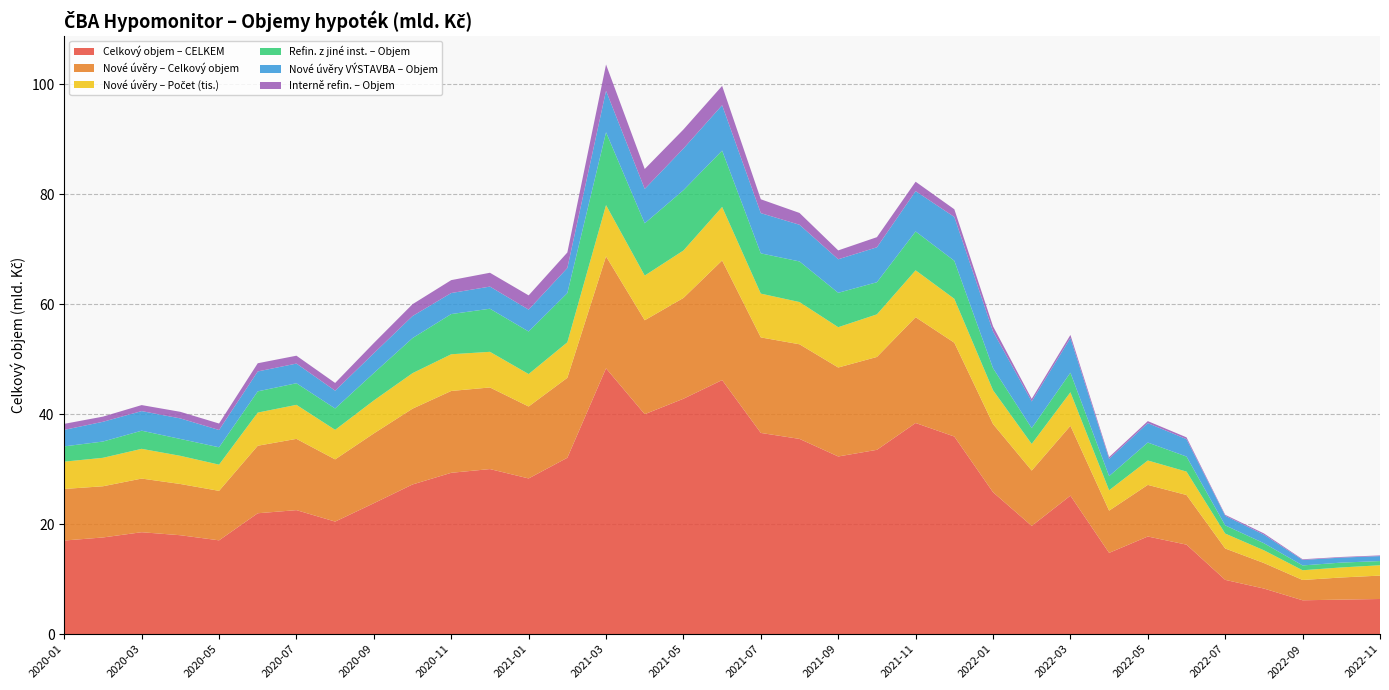

Reading left to right, transcribe all the data shown in this chart.

Celkový objem – CELKEM: 2020-01=17.0	2020-02=17.6	2020-03=18.5	2020-04=18.0	2020-05=17.1	2020-06=22.0	2020-07=22.6	2020-08=20.5	2020-09=23.8	2020-10=27.2	2020-11=29.3	2020-12=30.0	2021-01=28.3	2021-02=32.1	2021-03=48.4	2021-04=40.0	2021-05=42.8	2021-06=46.2	2021-07=36.6	2021-08=35.5	2021-09=32.3	2021-10=33.5	2021-11=38.4	2021-12=35.9	2022-01=25.8	2022-02=19.7	2022-03=25.2	2022-04=14.8	2022-05=17.8	2022-06=16.3	2022-07=9.9	2022-08=8.3	2022-09=6.2	2022-10=6.3	2022-11=6.4
Nové úvěry – Celkový objem: 2020-01=9.4	2020-02=9.3	2020-03=9.8	2020-04=9.3	2020-05=9.0	2020-06=12.3	2020-07=13.0	2020-08=11.3	2020-09=12.7	2020-10=13.8	2020-11=14.9	2020-12=14.8	2021-01=13.1	2021-02=14.5	2021-03=20.4	2021-04=17.1	2021-05=18.3	2021-06=21.8	2021-07=17.4	2021-08=17.2	2021-09=16.2	2021-10=16.9	2021-11=19.2	2021-12=17.1	2022-01=12.4	2022-02=10.1	2022-03=12.7	2022-04=7.7	2022-05=9.4	2022-06=9.0	2022-07=5.7	2022-08=4.6	2022-09=3.7	2022-10=4.0	2022-11=4.3
Nové úvěry – Počet (tis.): 2020-01=5.0	2020-02=5.2	2020-03=5.4	2020-04=5.1	2020-05=4.8	2020-06=6.0	2020-07=6.2	2020-08=5.4	2020-09=6.0	2020-10=6.5	2020-11=6.7	2020-12=6.5	2021-01=5.9	2021-02=6.5	2021-03=9.3	2021-04=8.1	2021-05=8.6	2021-06=9.7	2021-07=8.0	2021-08=7.7	2021-09=7.3	2021-10=7.7	2021-11=8.5	2021-12=8.0	2022-01=6.2	2022-02=4.8	2022-03=6.1	2022-04=3.7	2022-05=4.4	2022-06=4.3	2022-07=2.7	2022-08=2.3	2022-09=1.8	2022-10=1.8	2022-11=1.9
Refin. z jiné inst. – Objem: 2020-01=2.8	2020-02=3.0	2020-03=3.3	2020-04=3.1	2020-05=3.2	2020-06=3.9	2020-07=3.9	2020-08=3.9	2020-09=5.0	2020-10=6.4	2020-11=7.3	2020-12=7.8	2021-01=7.7	2021-02=9.0	2021-03=13.3	2021-04=9.5	2021-05=11.0	2021-06=10.2	2021-07=7.3	2021-08=7.4	2021-09=6.3	2021-10=5.8	2021-11=7.1	2021-12=6.9	2022-01=4.0	2022-02=2.9	2022-03=3.6	2022-04=2.6	2022-05=3.3	2022-06=2.7	2022-07=1.5	2022-08=1.3	2022-09=0.9	2022-10=0.9	2022-11=0.8
Nové úvěry VÝSTAVBA – Objem: 2020-01=3.0	2020-02=3.6	2020-03=3.6	2020-04=3.7	2020-05=3.1	2020-06=3.6	2020-07=3.6	2020-08=3.2	2020-09=3.6	2020-10=4.0	2020-11=3.8	2020-12=4.0	2021-01=4.0	2021-02=4.6	2021-03=7.6	2021-04=6.3	2021-05=7.6	2021-06=8.3	2021-07=7.3	2021-08=6.7	2021-09=6.1	2021-10=6.4	2021-11=7.3	2021-12=8.0	2022-01=6.7	2022-02=4.8	2022-03=6.3	2022-04=3.1	2022-05=3.5	2022-06=3.2	2022-07=1.7	2022-08=1.6	2022-09=1.0	2022-10=0.9	2022-11=0.9
Interně refin. – Objem: 2020-01=1.1	2020-02=0.9	2020-03=1.1	2020-04=1.2	2020-05=1.2	2020-06=1.5	2020-07=1.4	2020-08=1.4	2020-09=1.9	2020-10=2.2	2020-11=2.3	2020-12=2.5	2021-01=2.6	2021-02=2.8	2021-03=4.8	2021-04=3.6	2021-05=3.5	2021-06=3.5	2021-07=2.5	2021-08=2.1	2021-09=1.6	2021-10=1.8	2021-11=1.7	2021-12=1.4	2022-01=0.9	2022-02=0.5	2022-03=0.5	2022-04=0.3	2022-05=0.4	2022-06=0.3	2022-07=0.2	2022-08=0.2	2022-09=0.1	2022-10=0.1	2022-11=0.1